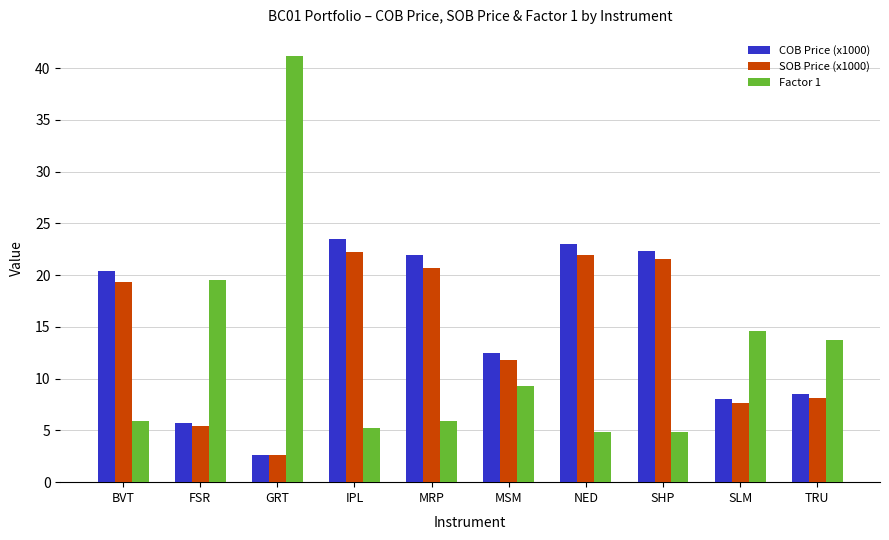

Which label corresponds to the smallest value in the chart?

GRT